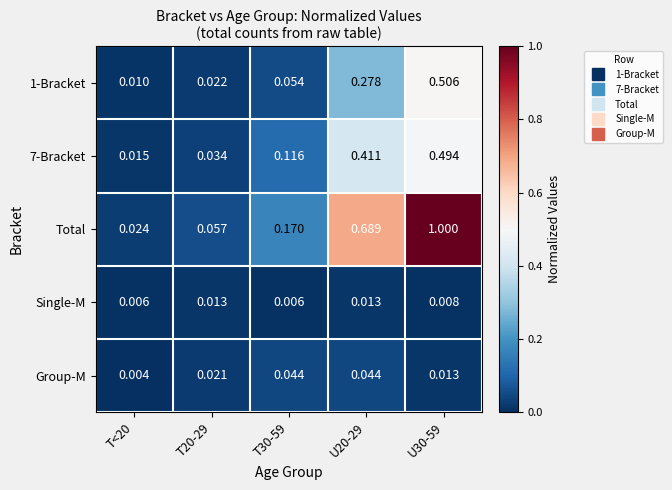

Is the value of 7-Bracket at T<20 greater than the value of 1-Bracket at U20-29?

No